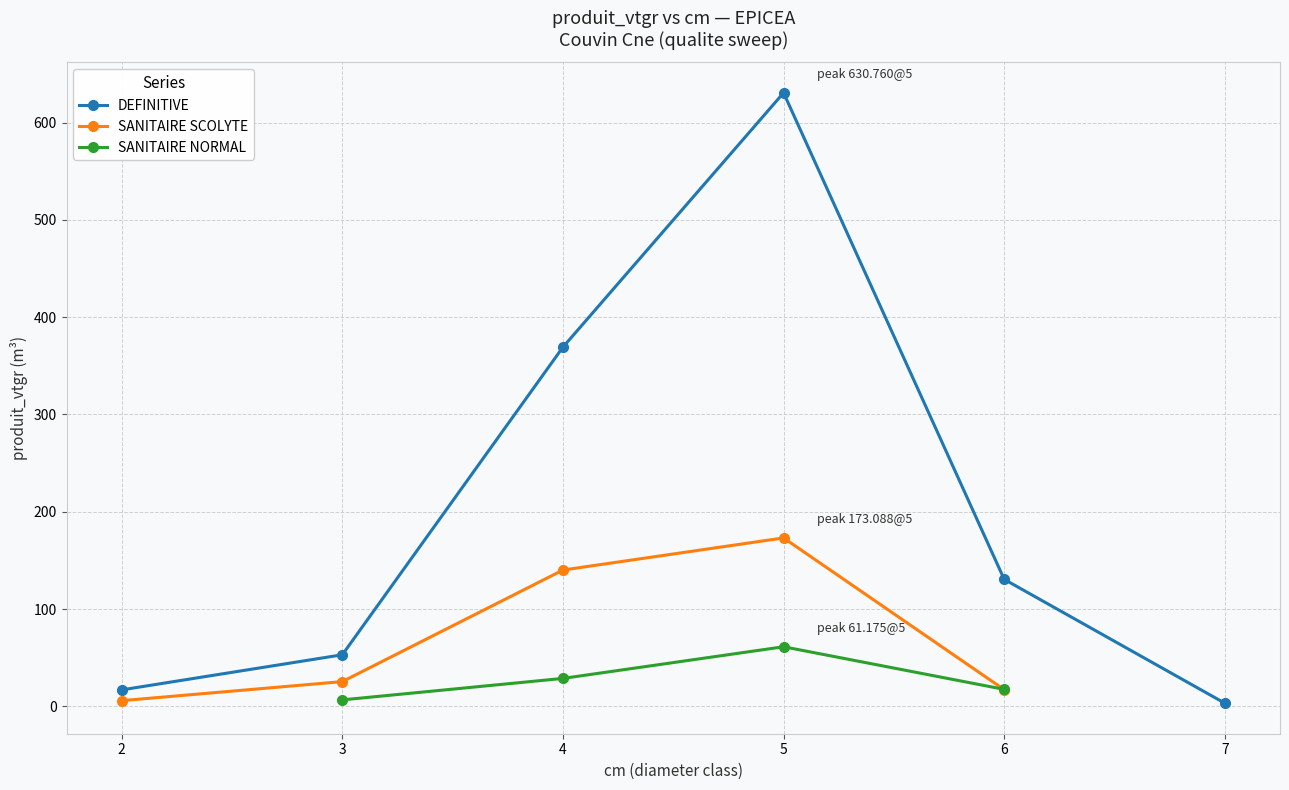

How many interior local peaks does the SANITAIRE NORMAL series have?

1